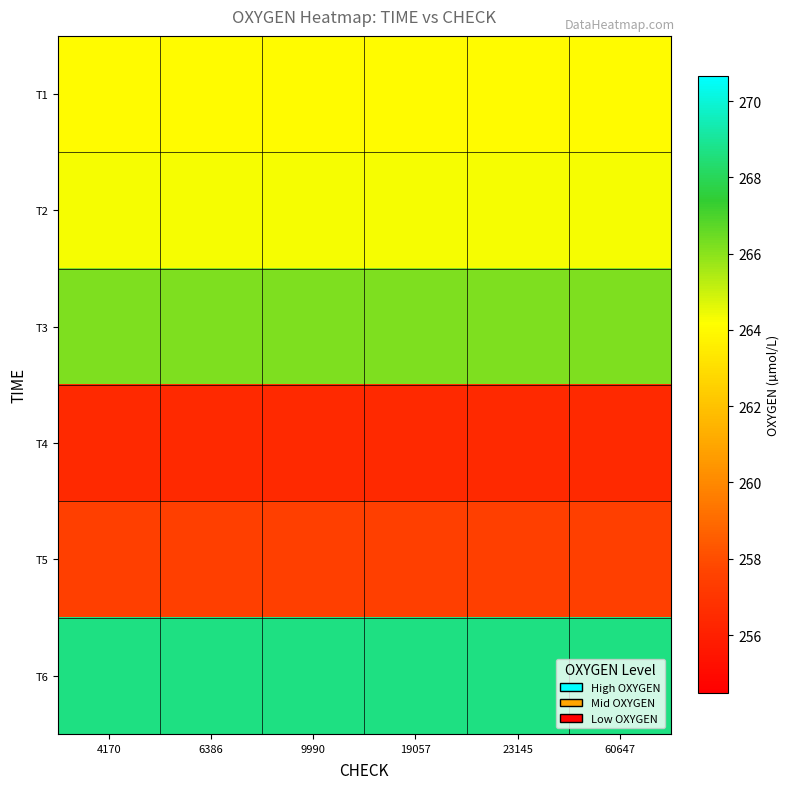

What is the minimum value shown in the chart?

256.5